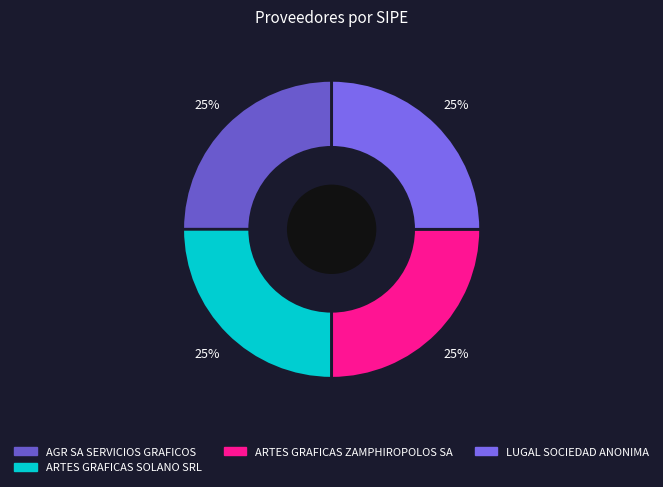

What is the largest slice in the pie chart?

AGR SA SERVICIOS GRAFICOS